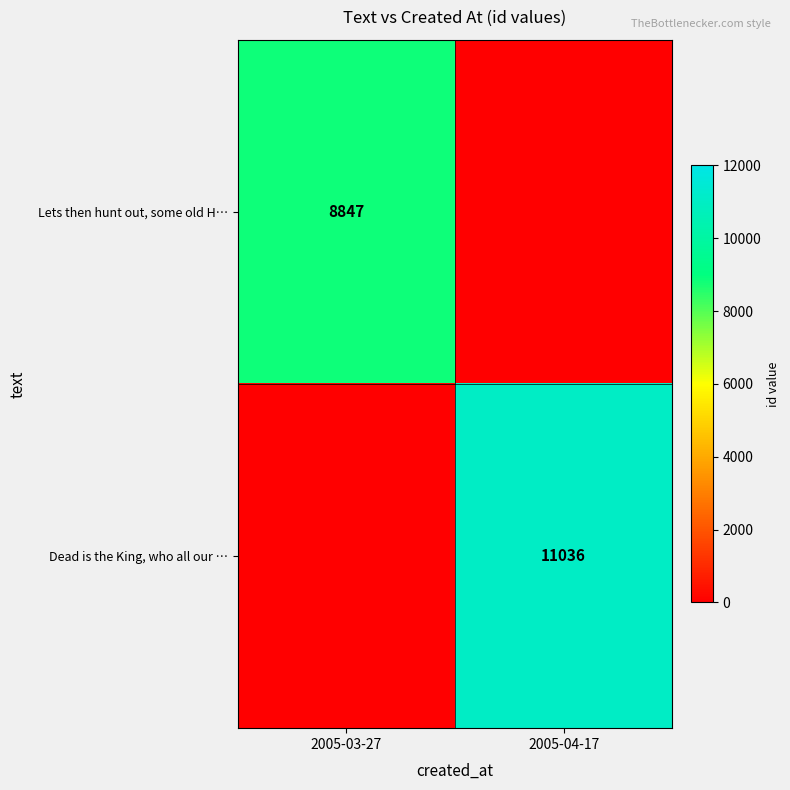

The value of Dead is the King, who all our … at 2005-04-17 is 11036. True or false?

True